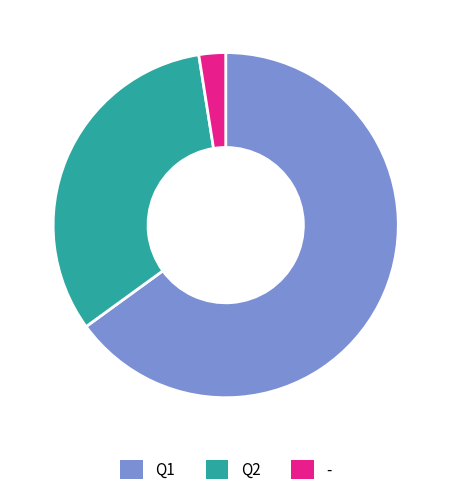

Count the number of slices in the pie.

3